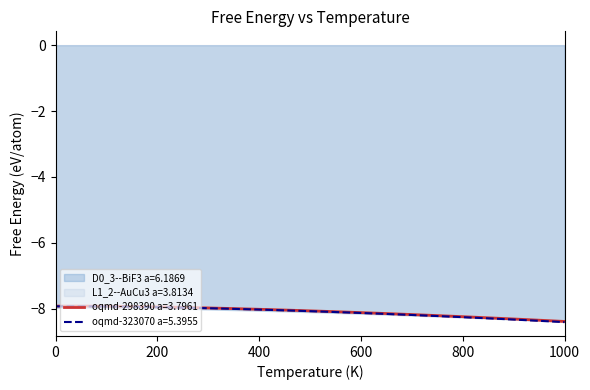

True or false: D0_3--BiF3 a=6.1869 and oqmd-298390 a=3.7961 intersect in this chart.

False